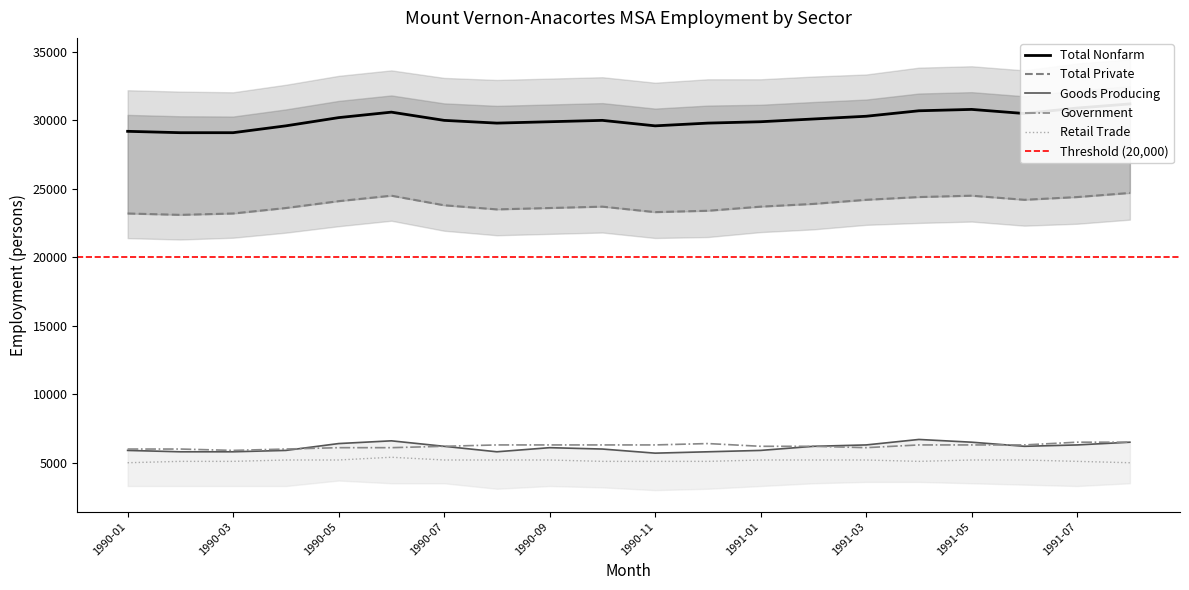

Which series has the largest total across all categories?

Total Nonfarm